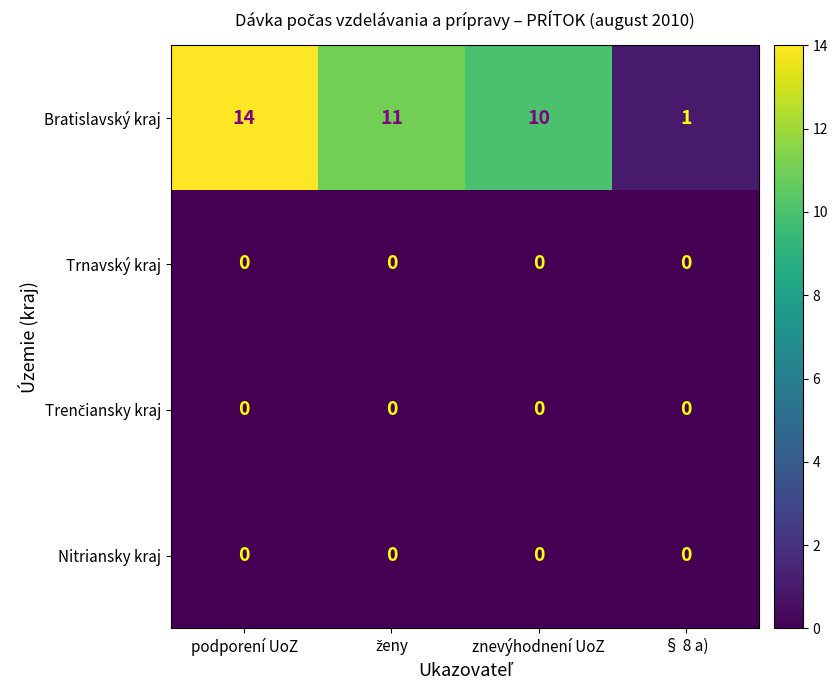

At which category is the sum across all series the highest?

podporení UoZ